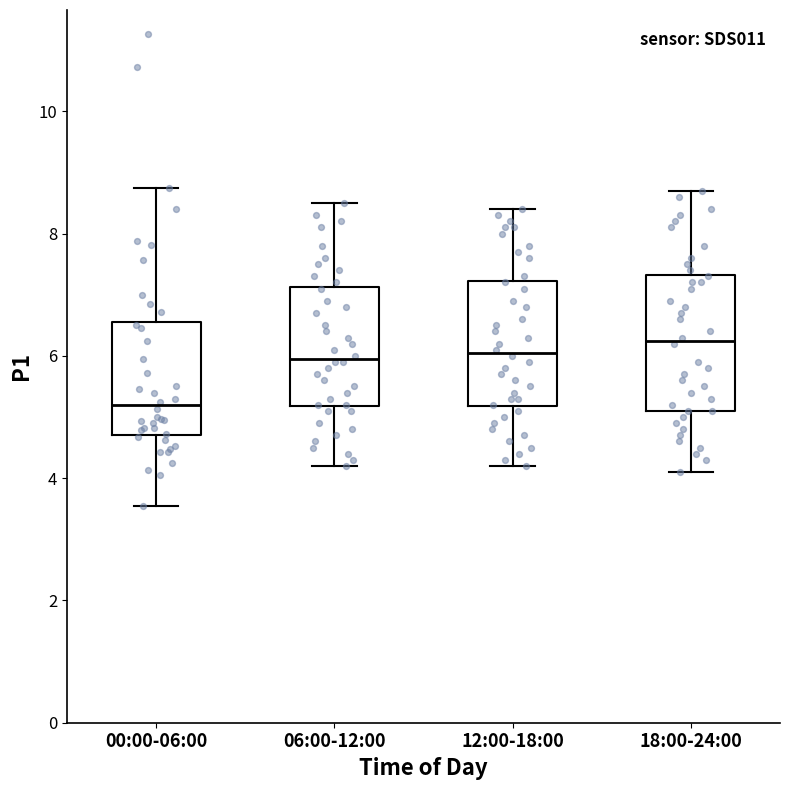

Which box has the highest median line?

18:00-24:00